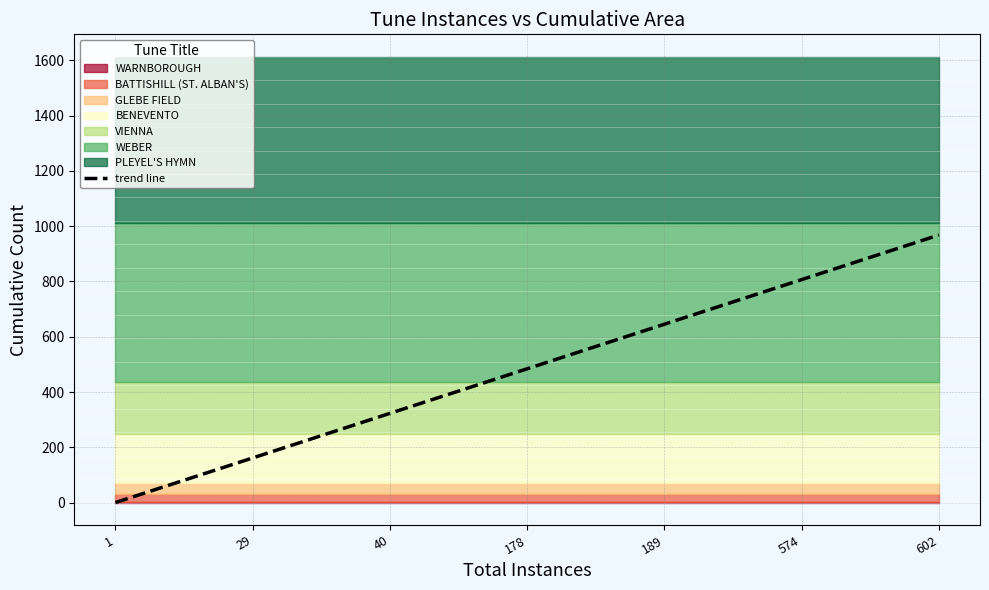

What is the highest value of the trend line series?

967.8